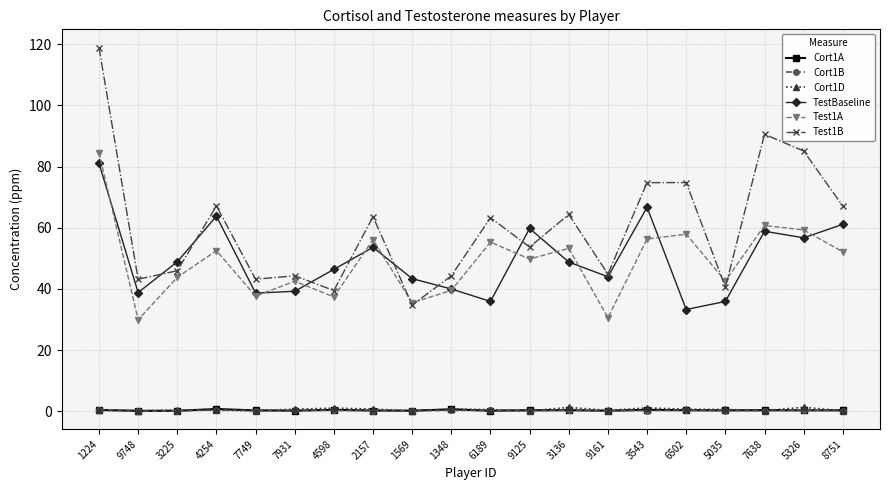

What is the average value of the Cort1A series?

0.3